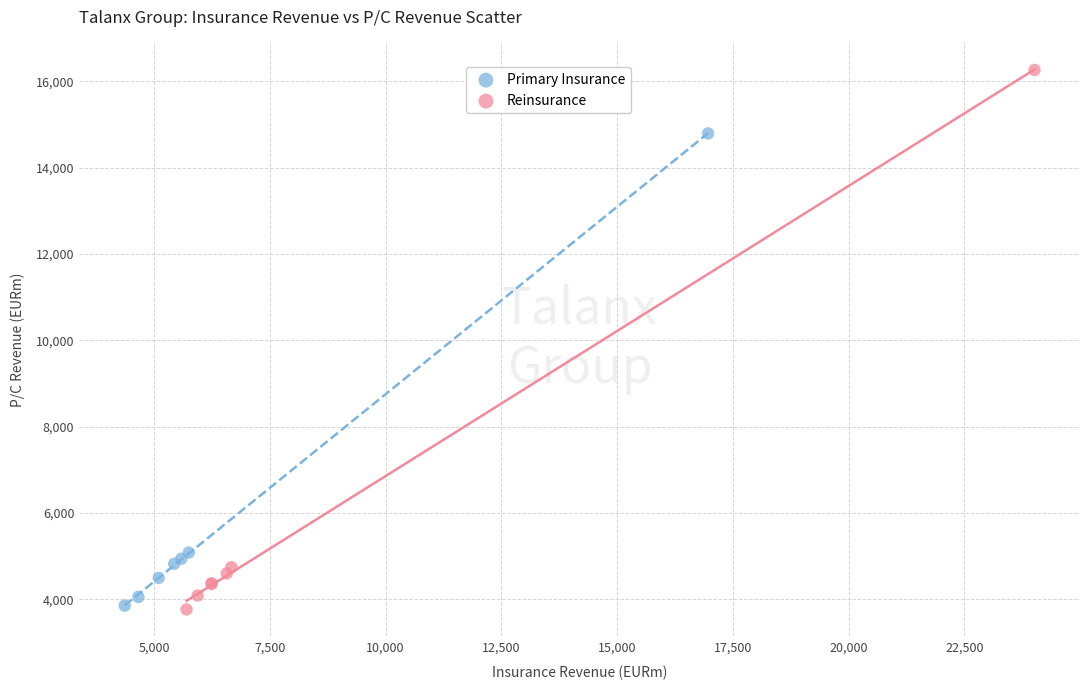

Which series has the widest spread of Y values?

Reinsurance